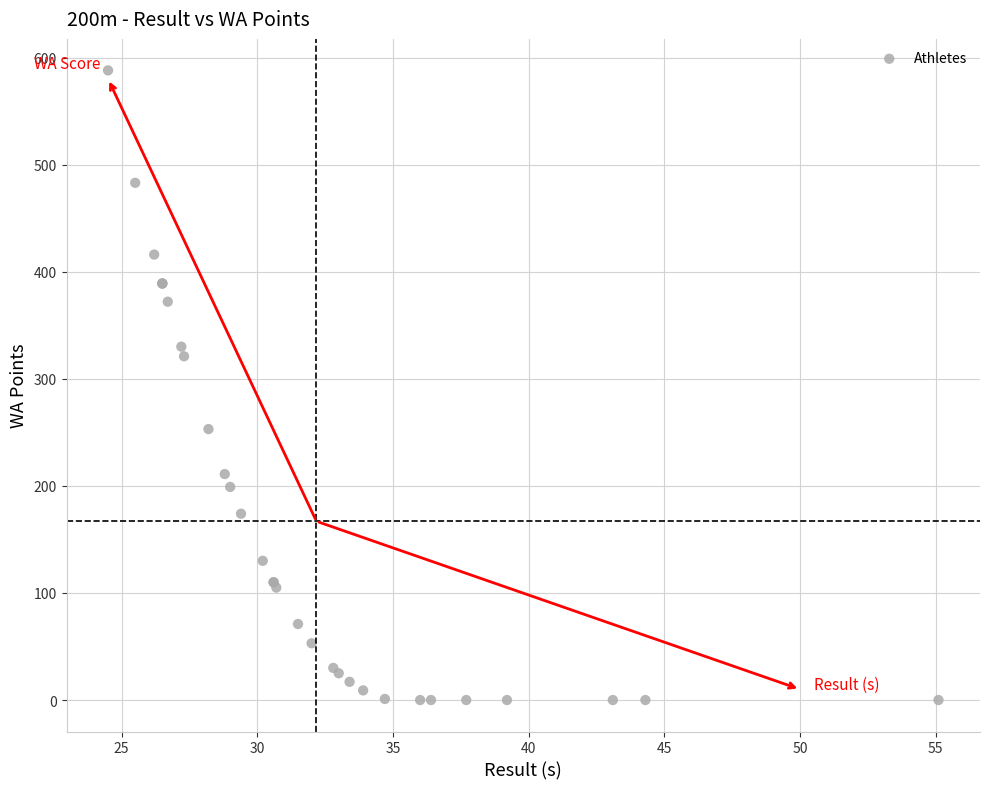

What Y value in the scatter plot is closest to 294?

321